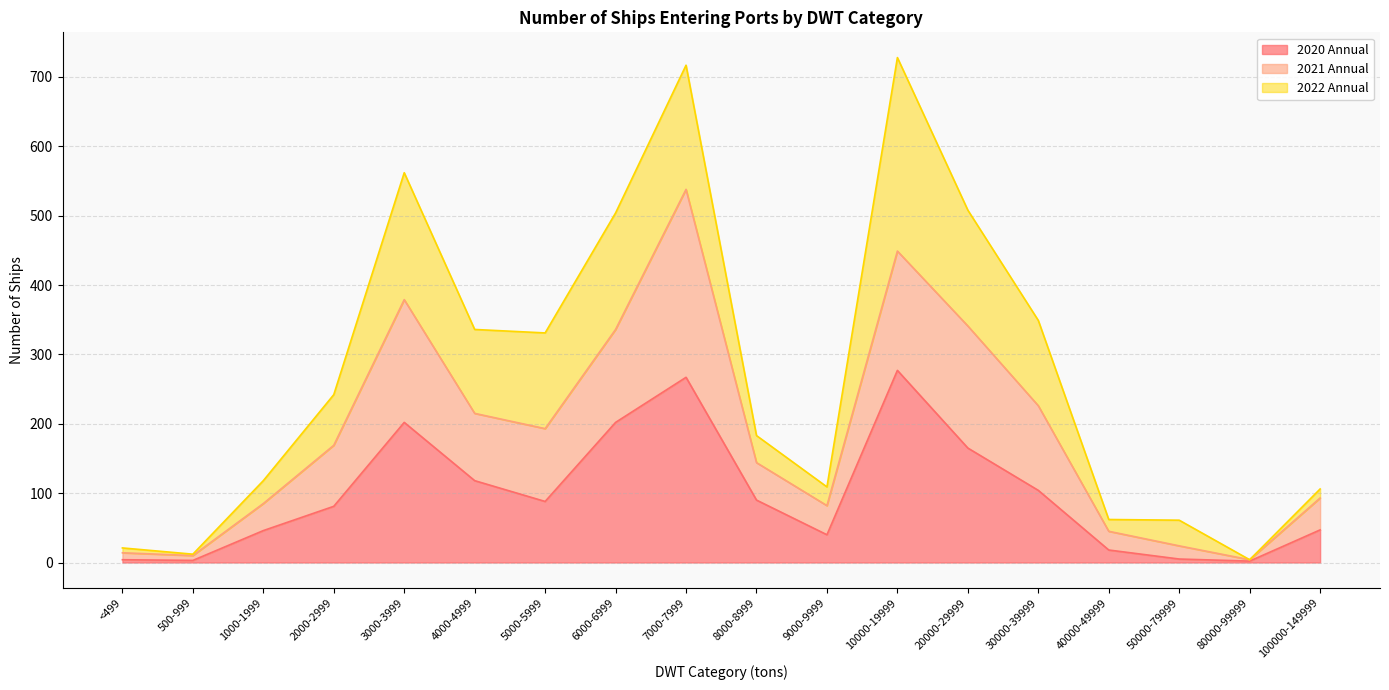

What is the total value across all series at 30000-39999?

349